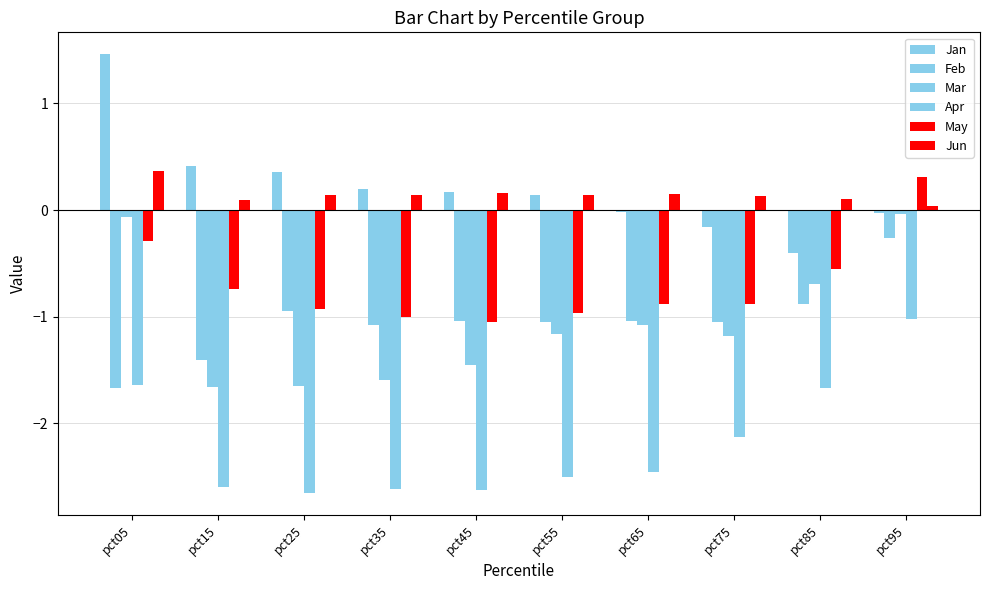

What is the greatest value displayed?

1.5